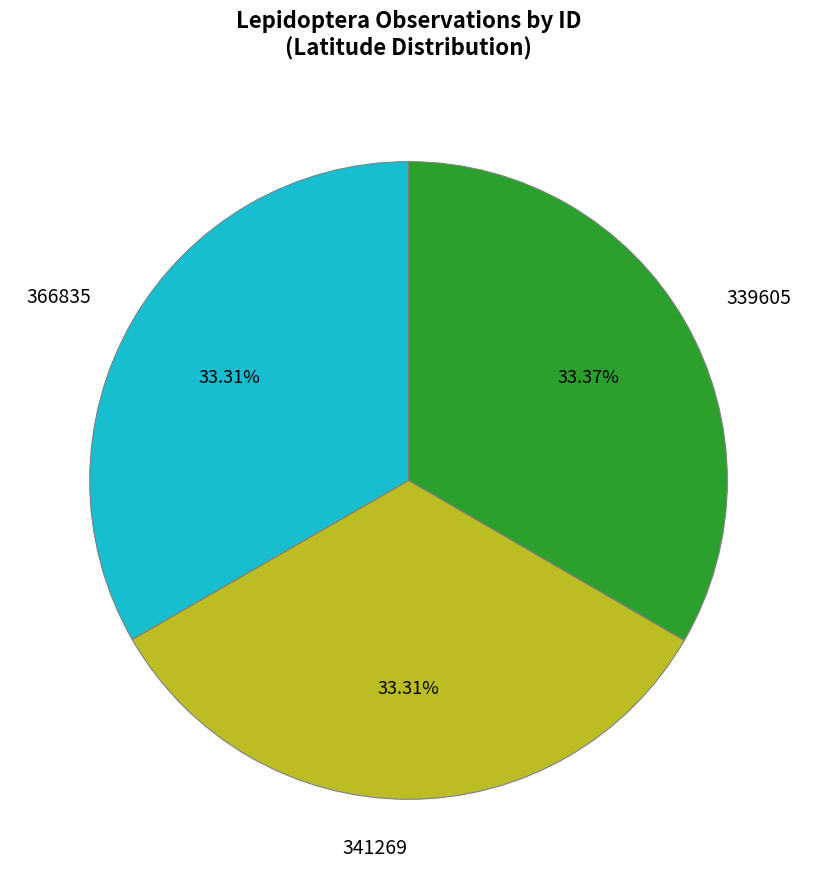

To the nearest percent, what portion does 339605 represent?

33%